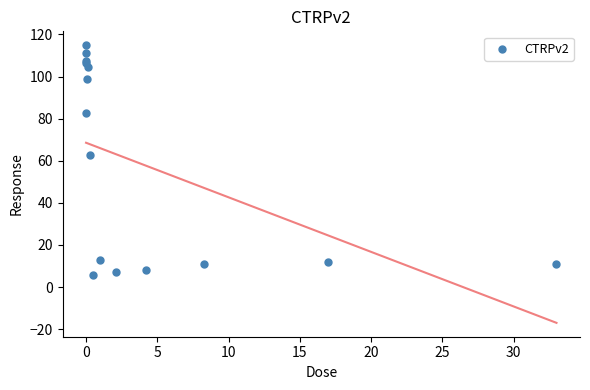

What Y value in the scatter plot is closest to 60?

62.8